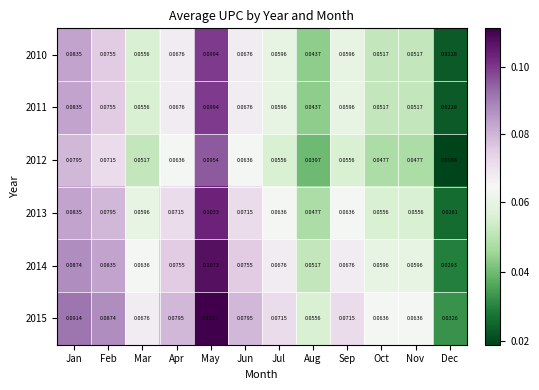

At which label is 2014 closest to 0?

Dec